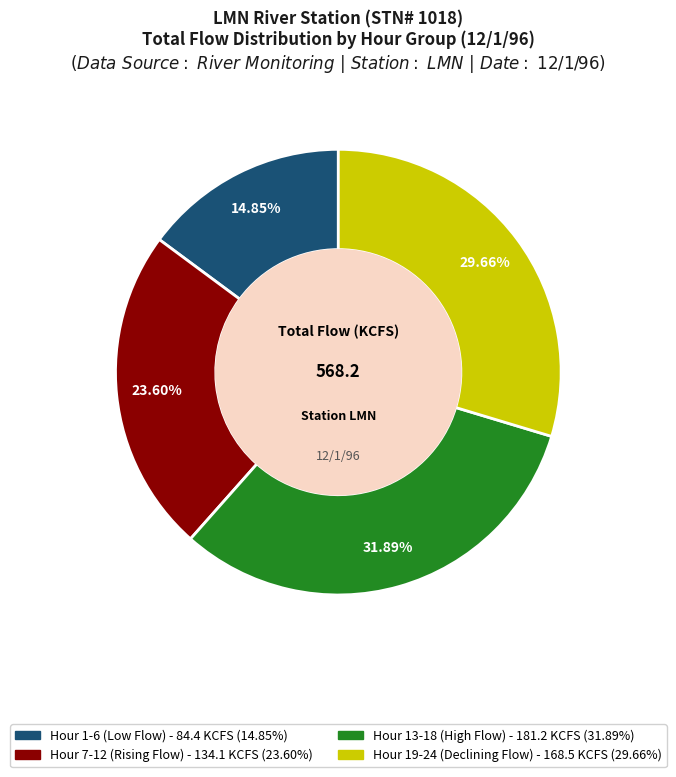

Is there a majority slice in this chart?

No